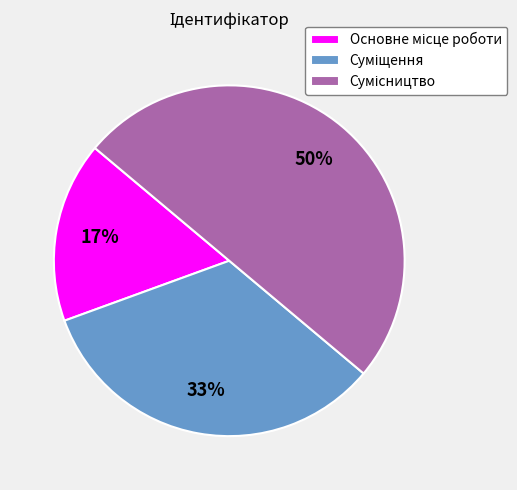

To the nearest percent, what is the average slice percentage?

33%